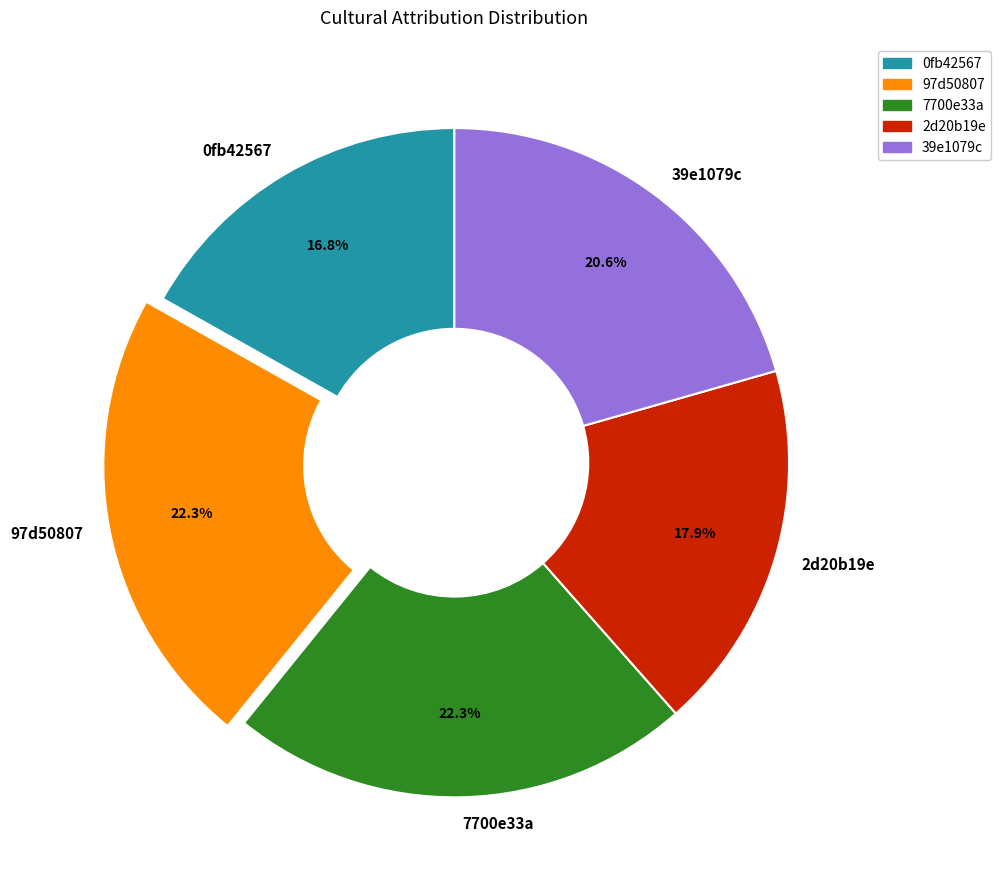

True or false: 2d20b19e accounts for 4% of the total.

False